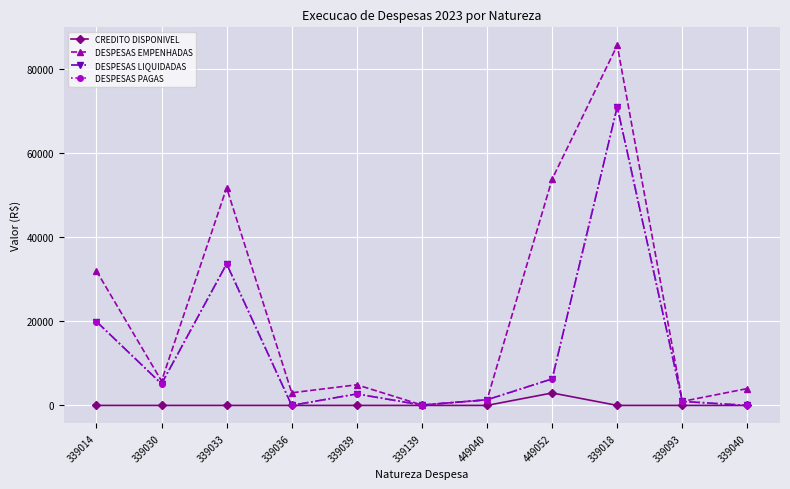

True or false: DESPESAS LIQUIDADAS has more than 1 points higher than both neighbors.

True